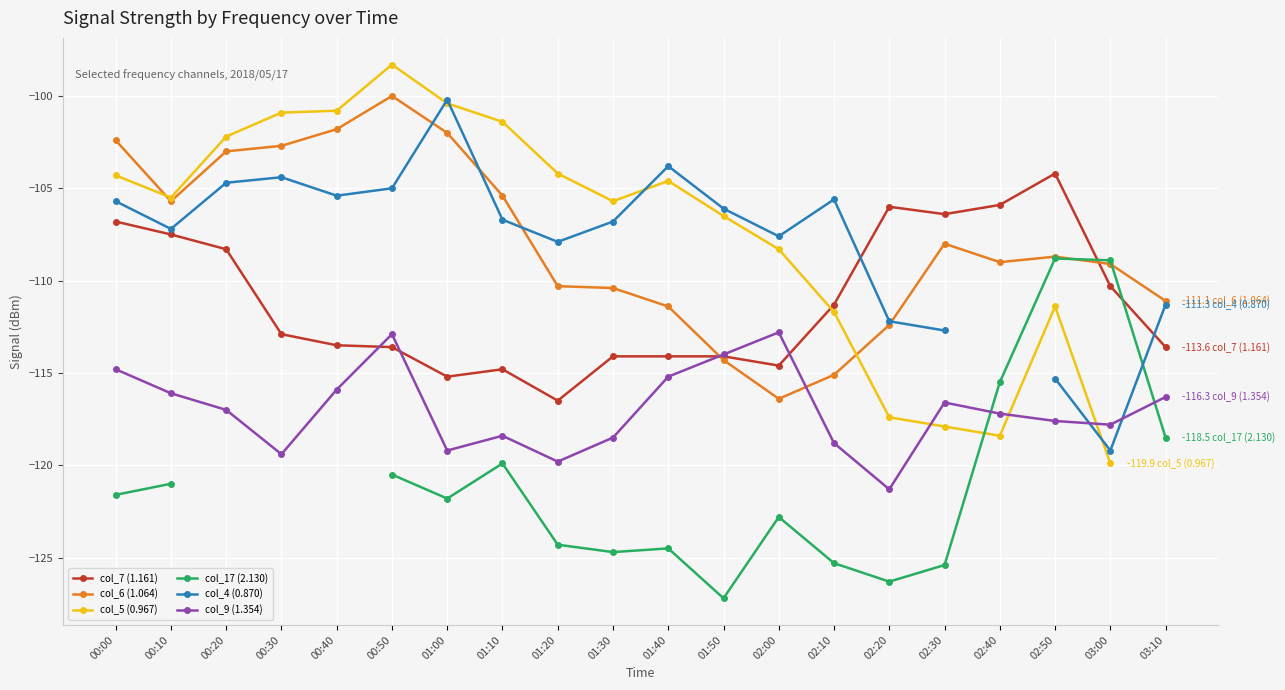

What is the difference between the highest and lowest values at 01:10?

18.5